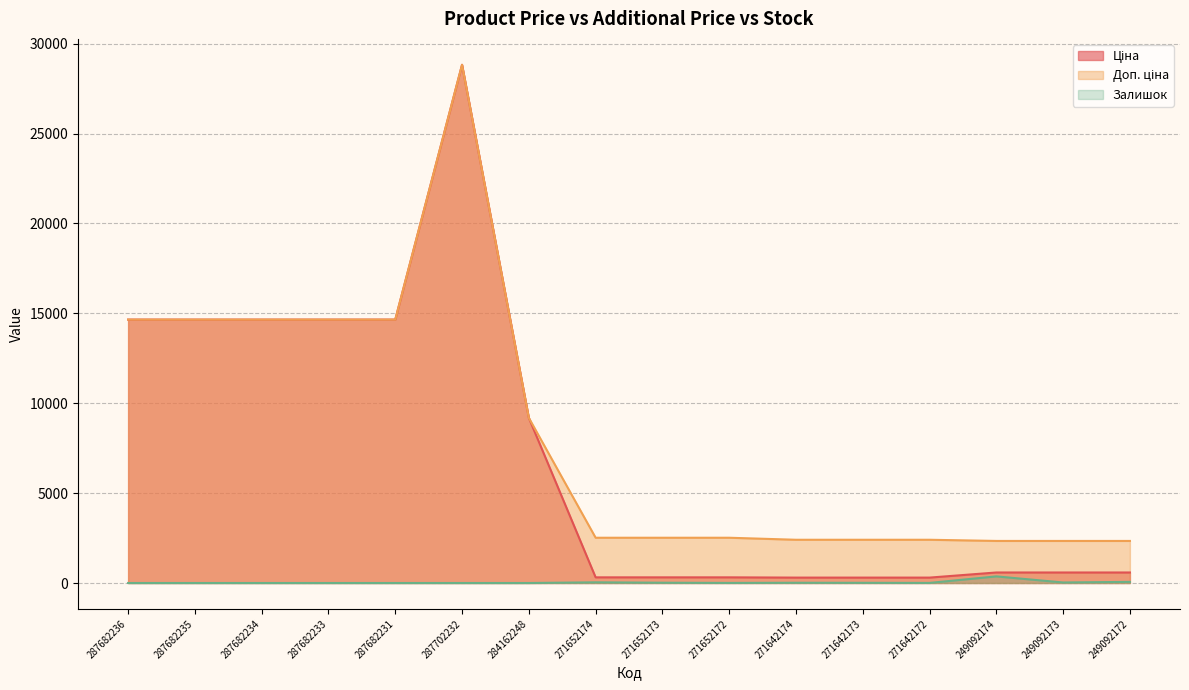

True or false: Ціна has a value of 178.7 at 249092174.

False